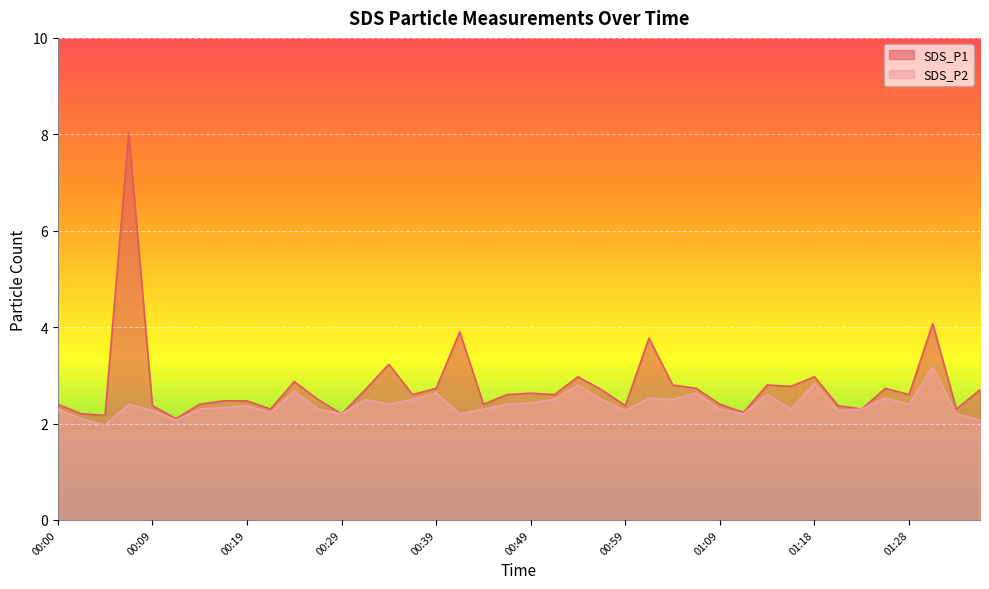

Does the chart display data point markers on the line(s)?

No